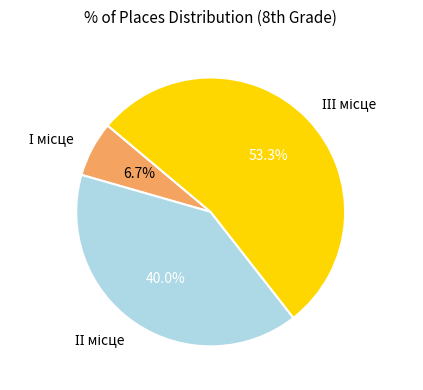

Is there a majority slice in this chart?

Yes